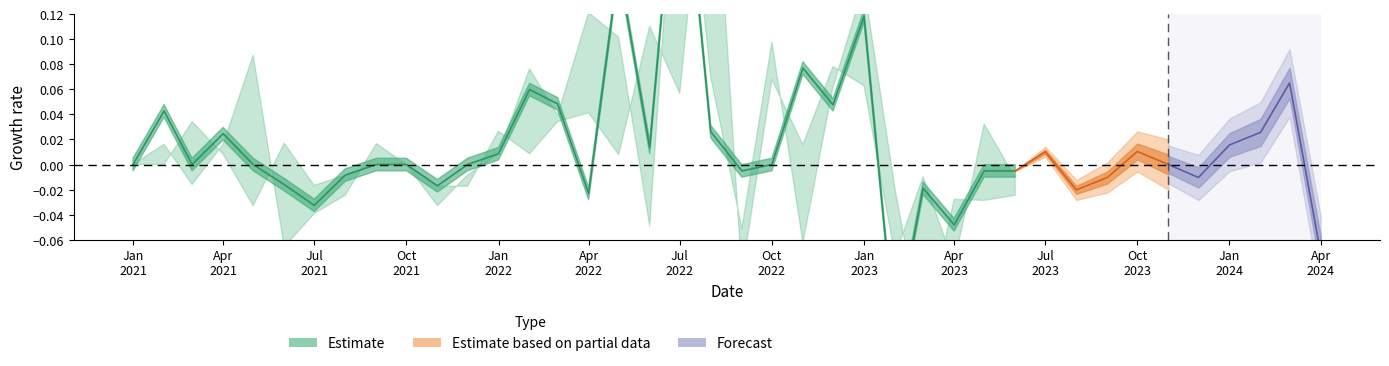

True or false: high and closing cross at least once.

False